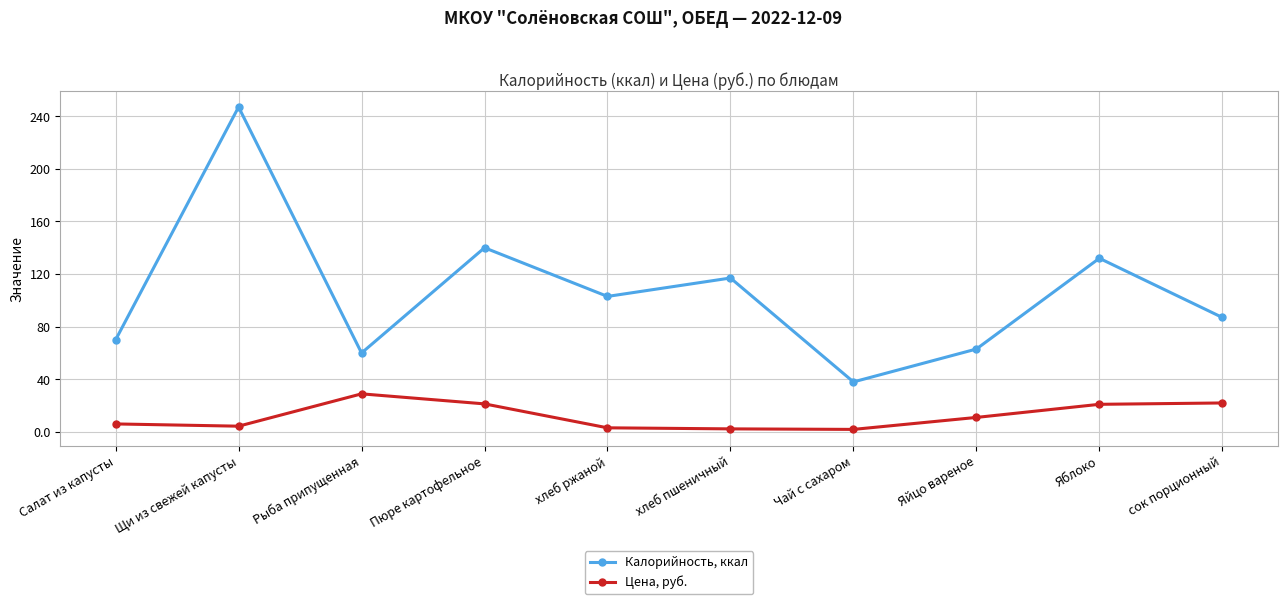

True or false: Калорийность, ккал has a value of 140.0 at Пюре картофельное.

True